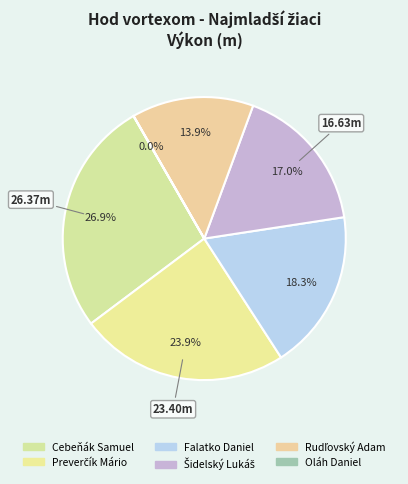

Count the number of slices in the pie.

6